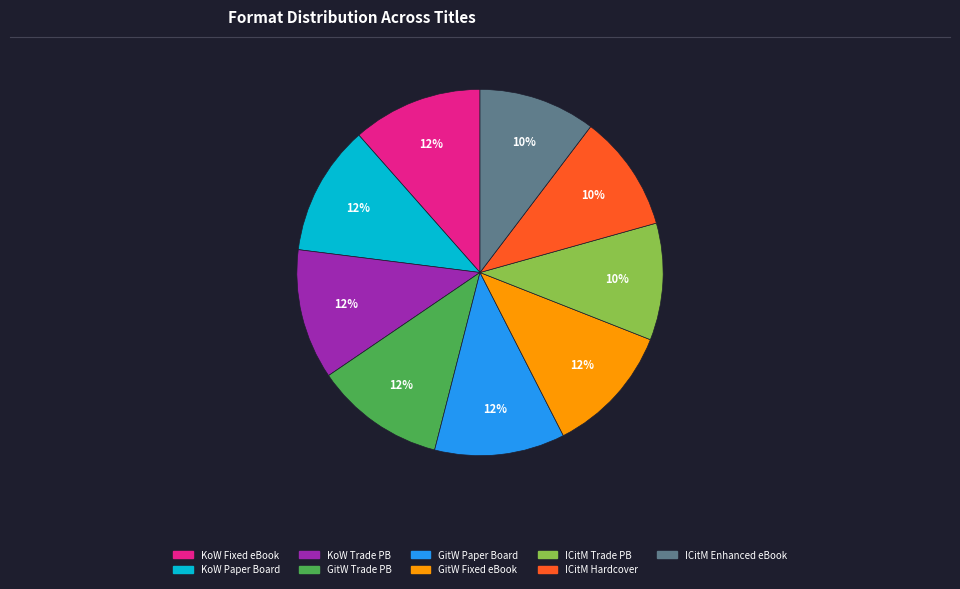

Is there any slice that represents more than half of the pie?

No